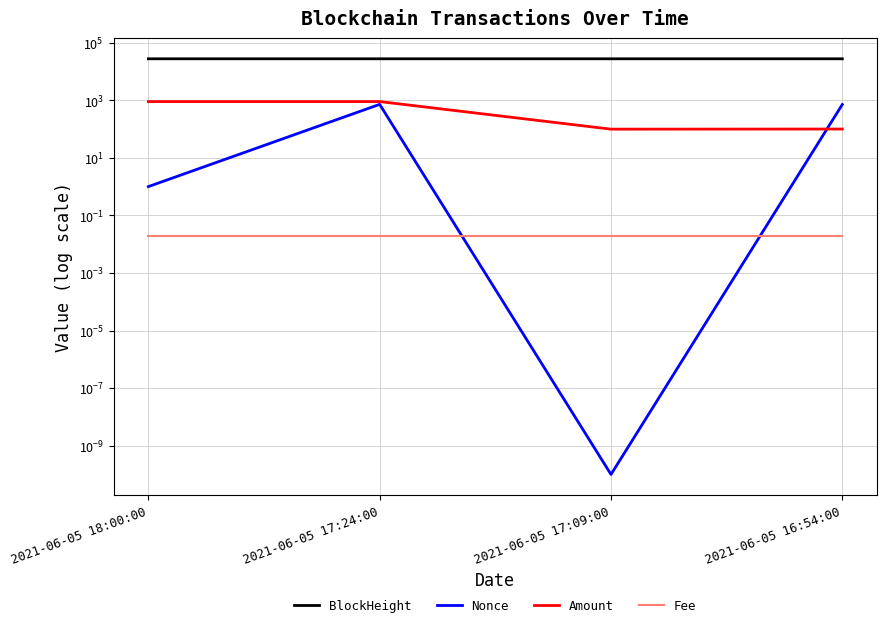

What position from the right is 2021-06-05 17:24:00?

3